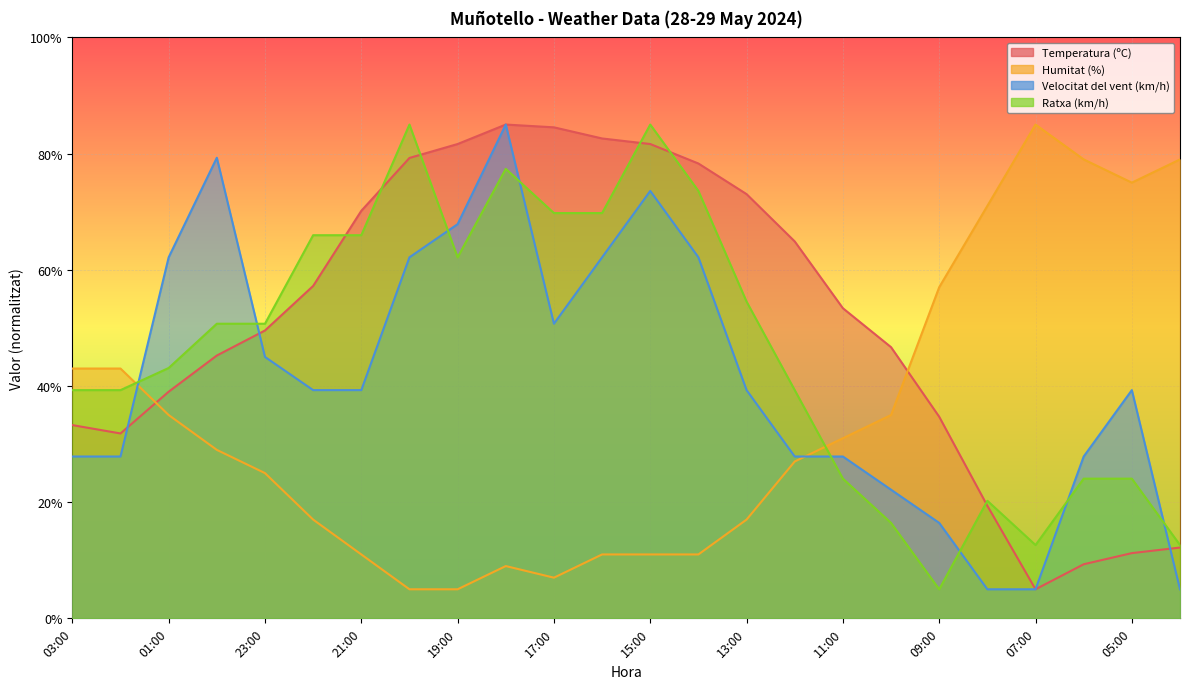

Which series ends up on top after the final intersection of Temperatura (ºC) and Humitat (%)?

Humitat (%)